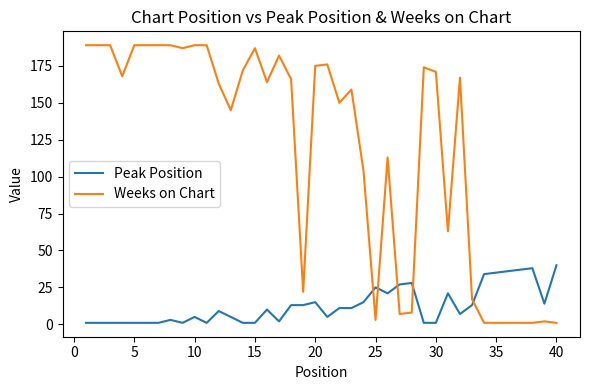

List the series in order of their peak value, lowest first.

Peak Position, Weeks on Chart